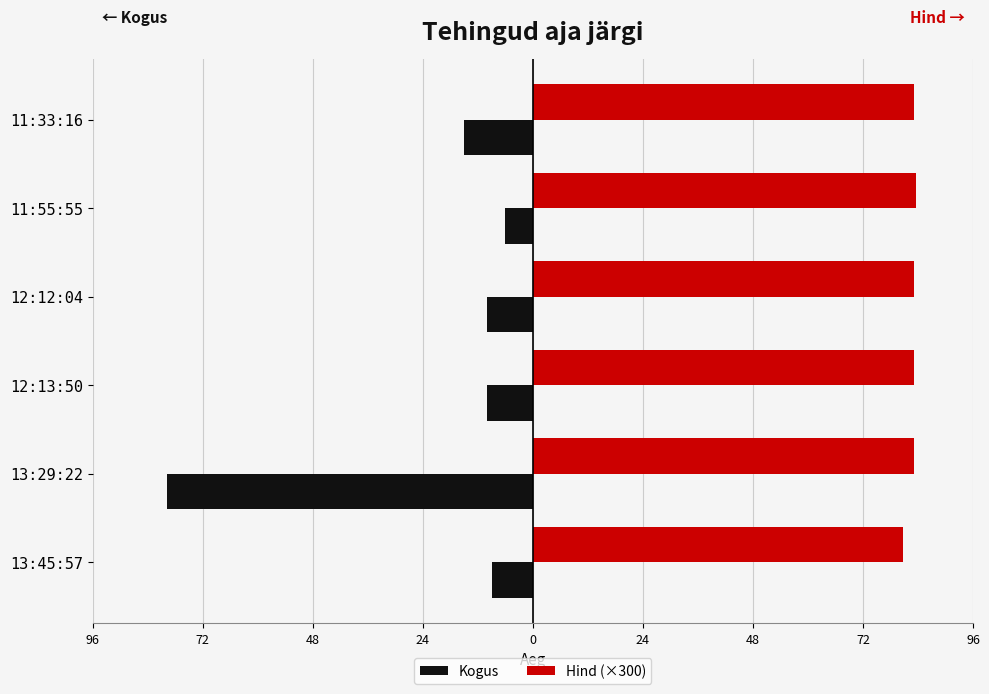

Reading right to left, list all the values displayed in this chart.

Kogus: -15.0	-6.0	-10.0	-10.0	-80.0	-9.0
Hind (×300): 83.4	83.7	83.4	83.4	83.4	81.0